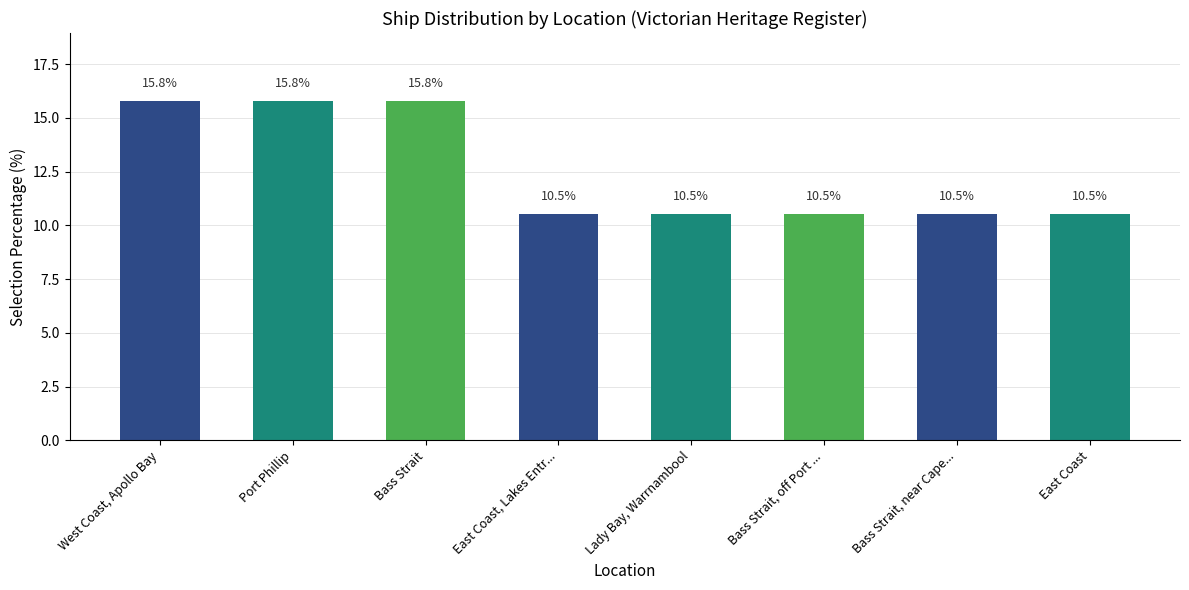

Reading left to right, transcribe all the data shown in this chart.

West Coast, Apollo Bay=15.8	Port Phillip=15.8	Bass Strait=15.8	East Coast, Lakes Entr...=10.5	Lady Bay, Warrnambool=10.5	Bass Strait, off Port ...=10.5	Bass Strait, near Cape...=10.5	East Coast=10.5